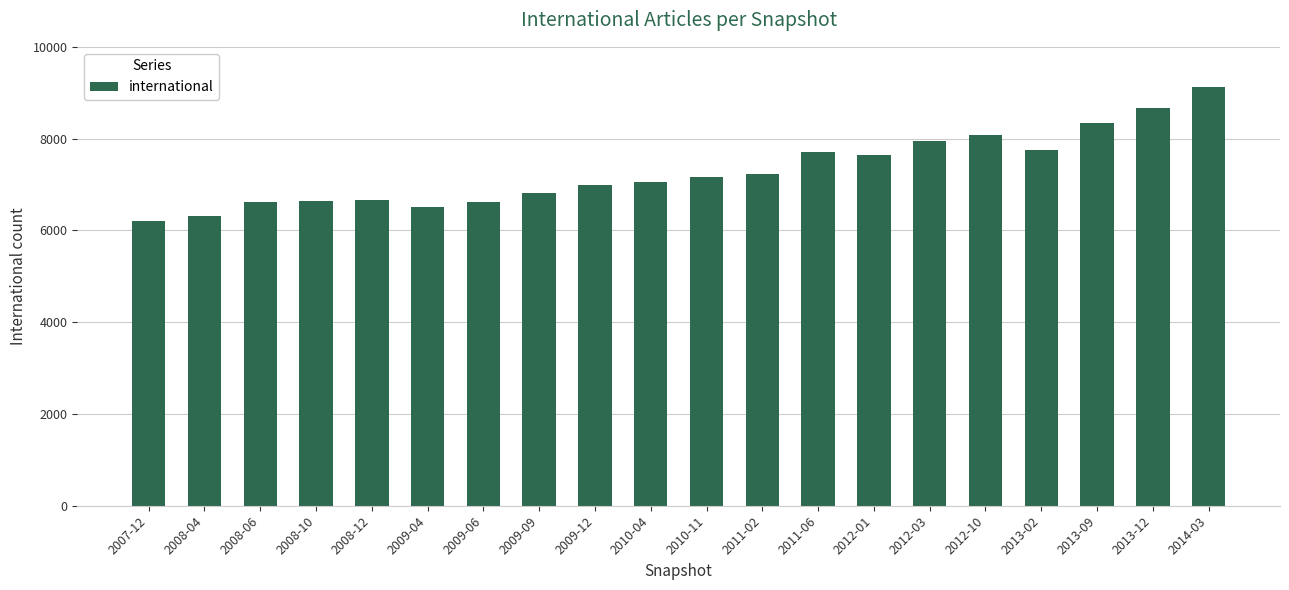

Read the value at 2009-12.

6993